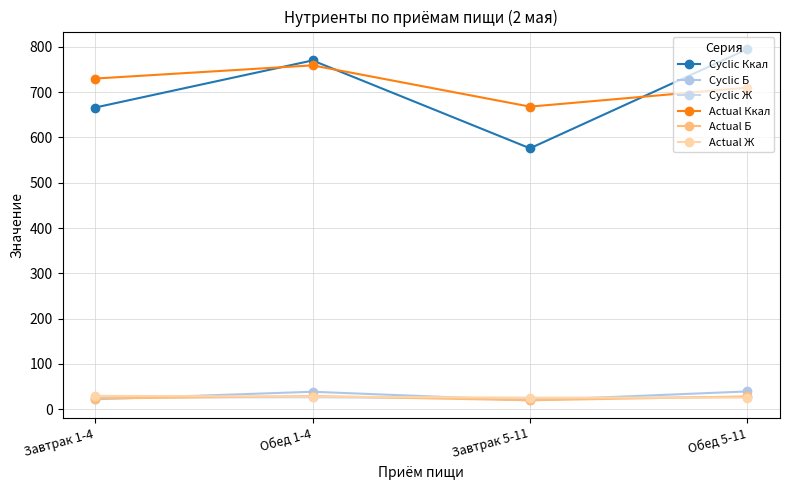

True or false: Actual Ж and Actual Ккал cross at least once.

False